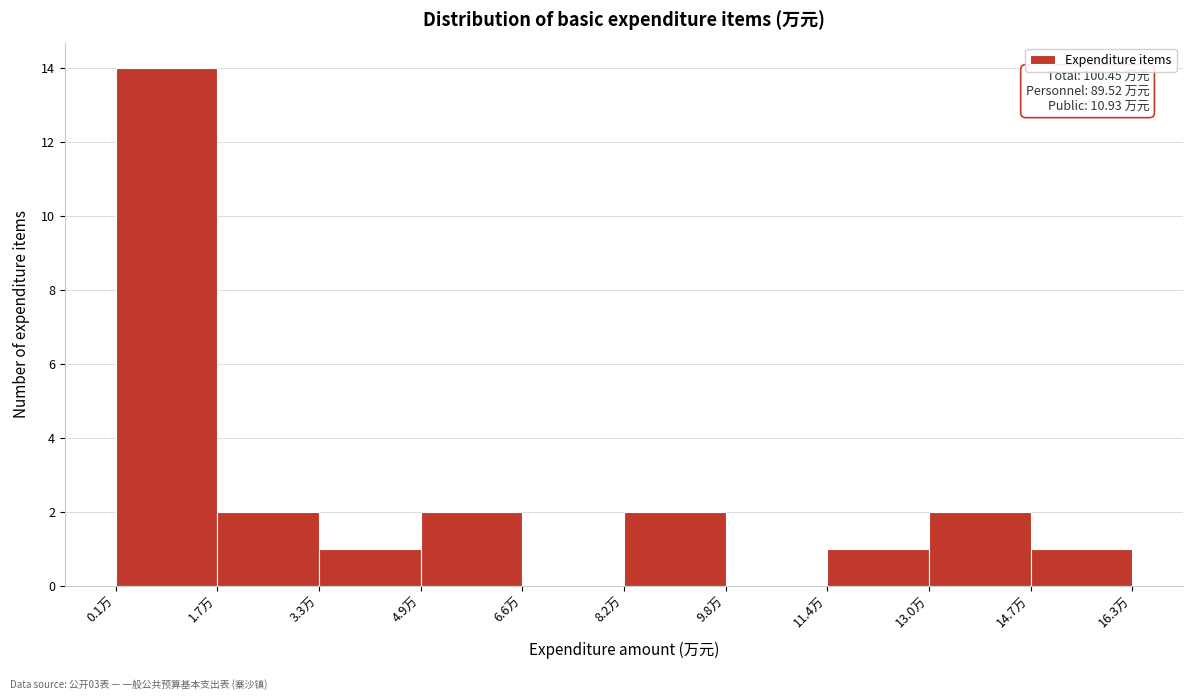

Which range on the x-axis has the tallest bar?

0.0 to 1.6